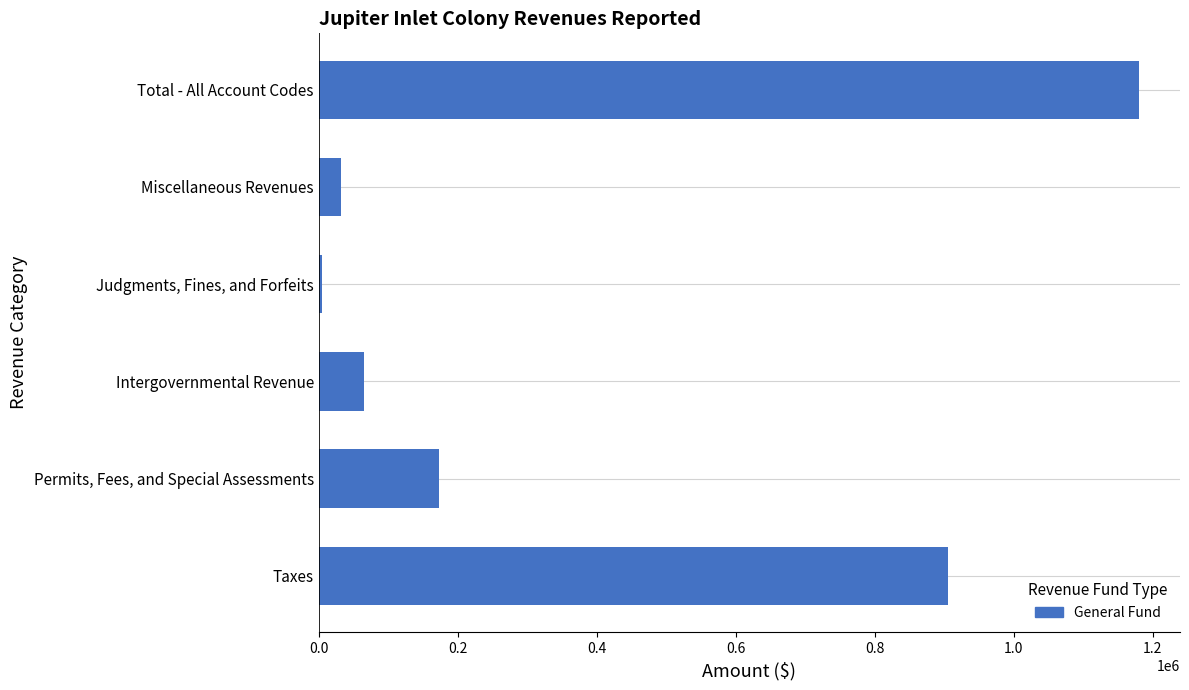

Is it true that the value at Permits, Fees, and Special Assessments is 102389?

False